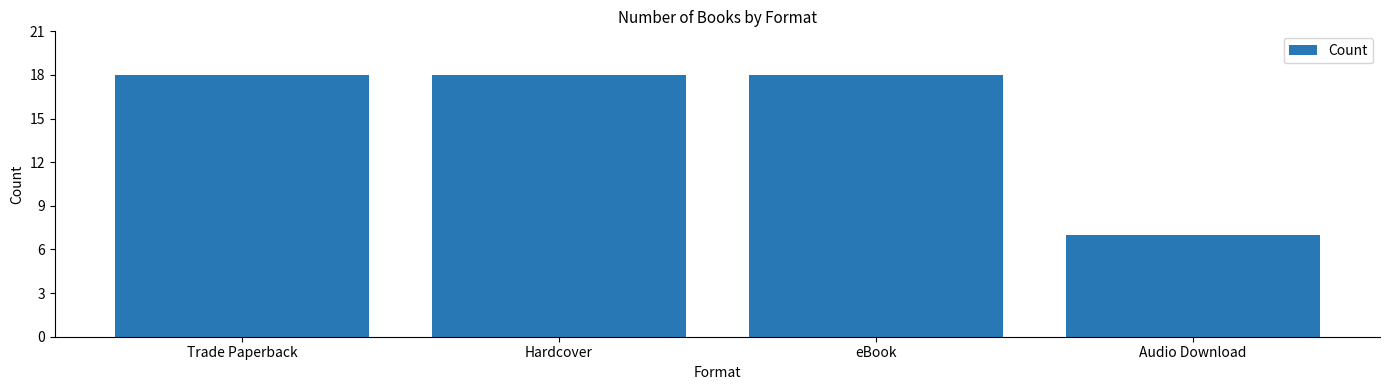

What position from the left is eBook?

3